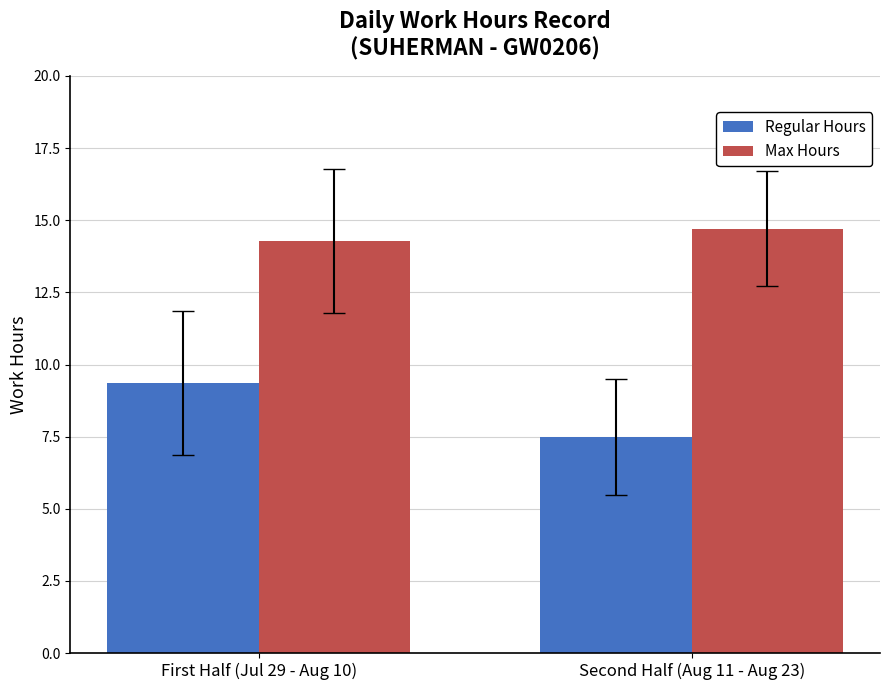

What is the minimum value shown in the chart?

7.5